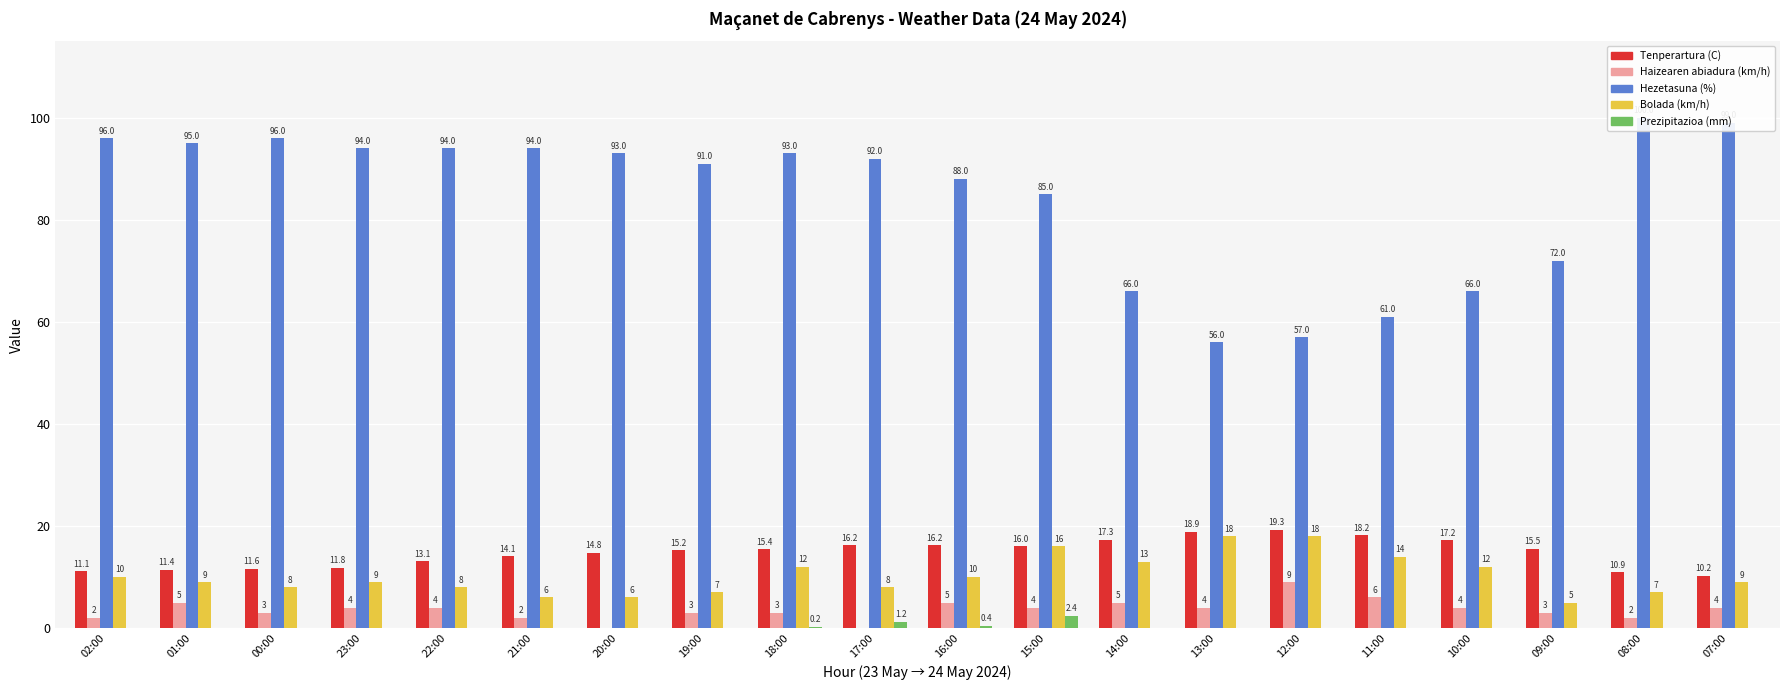

Rank the series by their maximum value, from highest to lowest.

Hezetasuna (%), Tenperartura (C), Bolada (km/h), Haizearen abiadura (km/h), Prezipitazioa (mm)